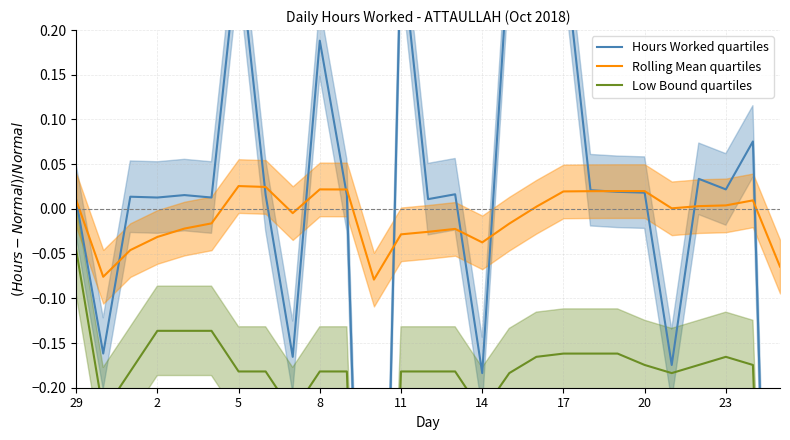

Where is Low Bound quartiles nearest to the value 0?

29